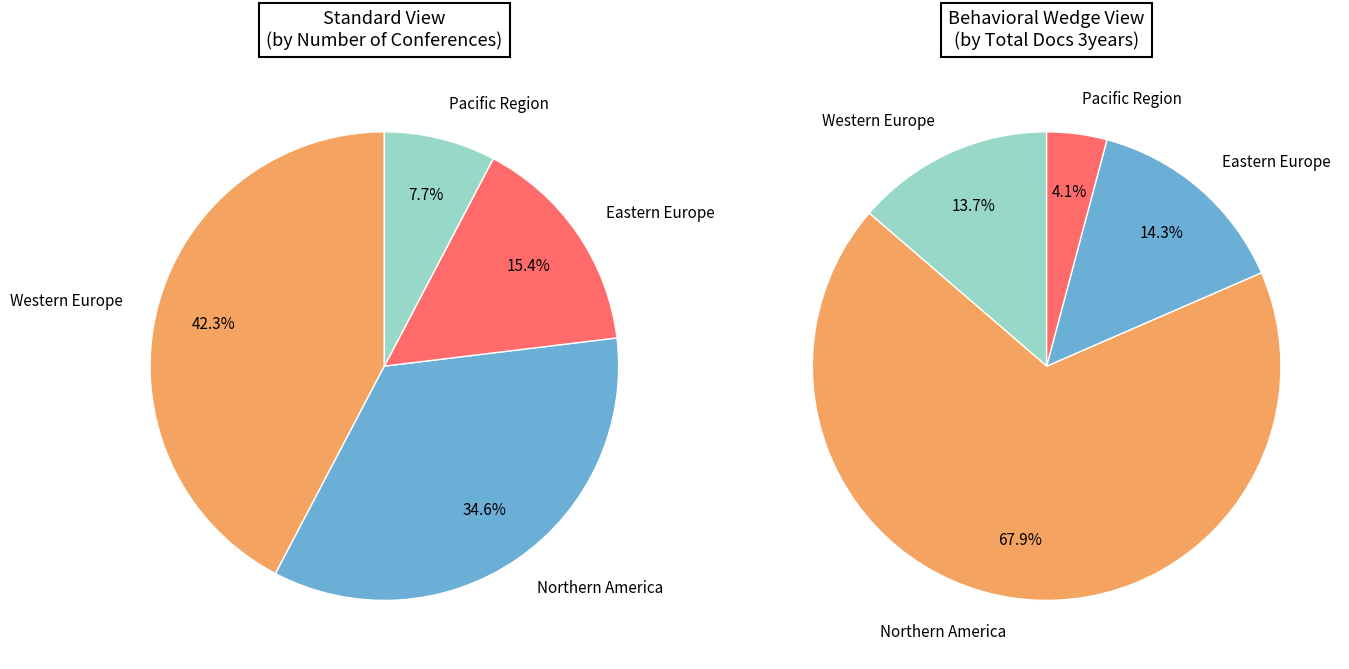

To the nearest percent, what is the difference between the largest and smallest slice percentages?

35%